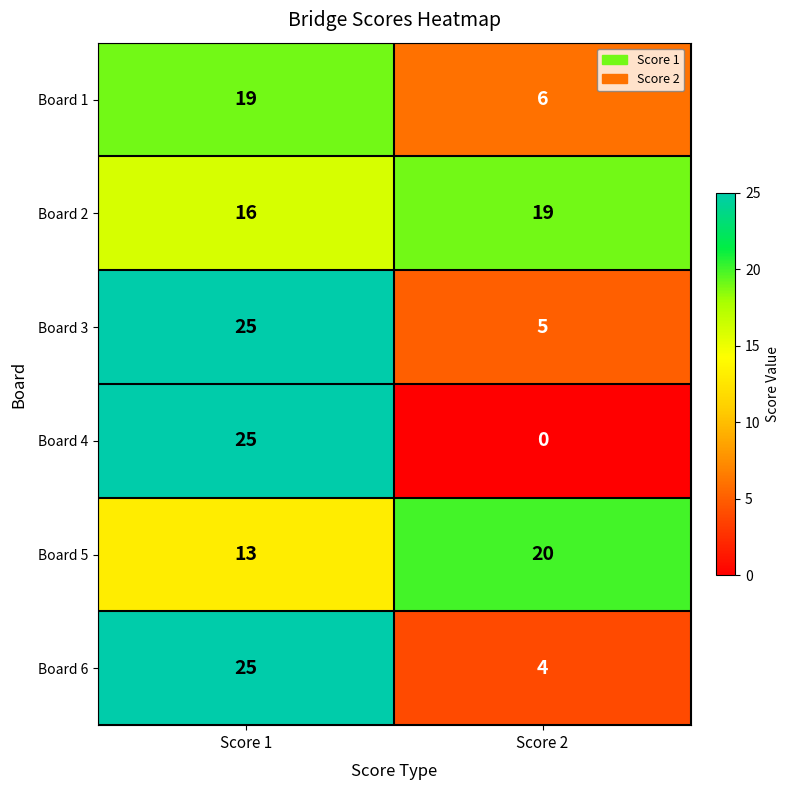

What value does the Board 2 series have at Score 1?

16